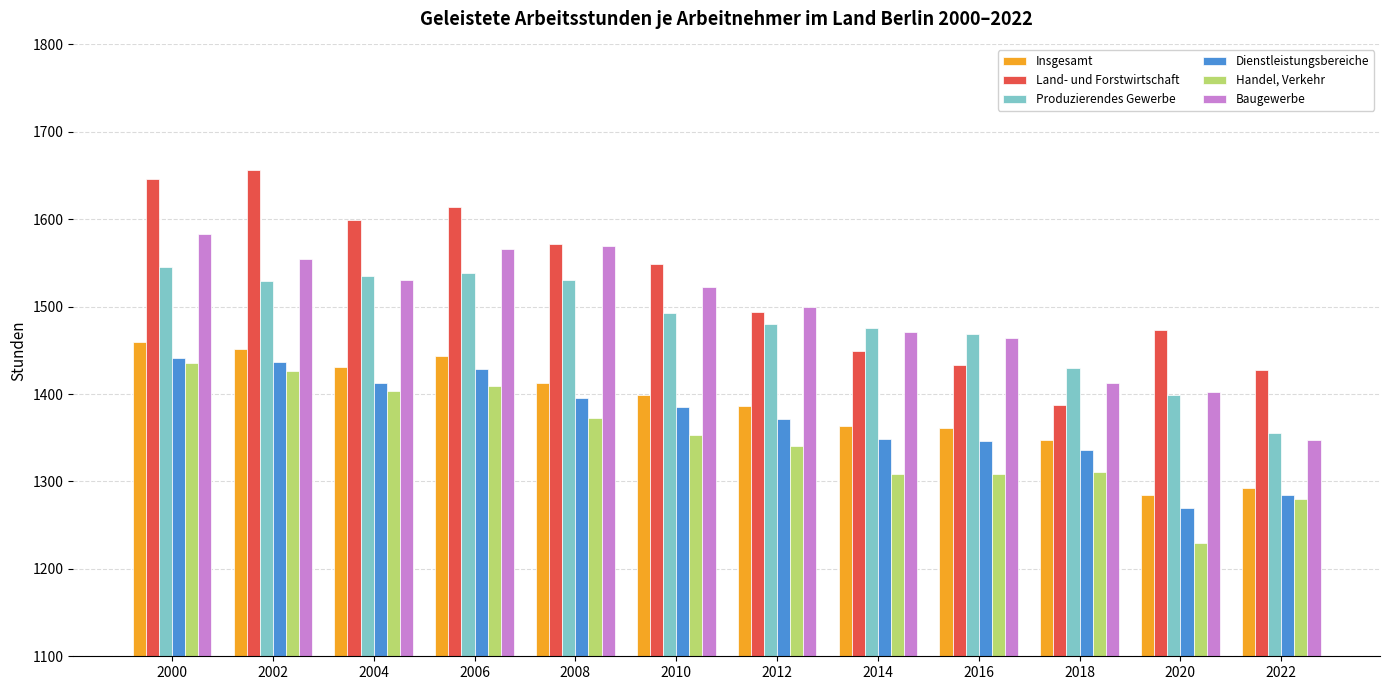

List the series in order of their peak value, lowest first.

Handel, Verkehr, Dienstleistungsbereiche, Insgesamt, Produzierendes Gewerbe, Baugewerbe, Land- und Forstwirtschaft